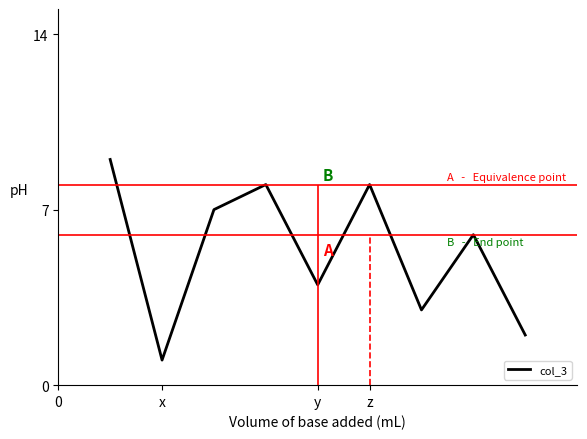

How many lines are shown in the chart?

1